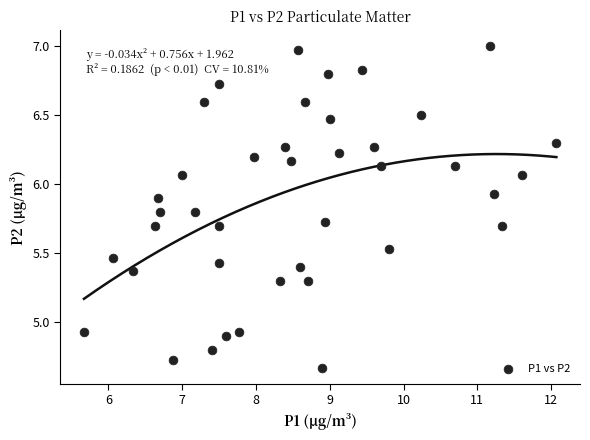

What is the range of Y values (max minus min)?

2.3